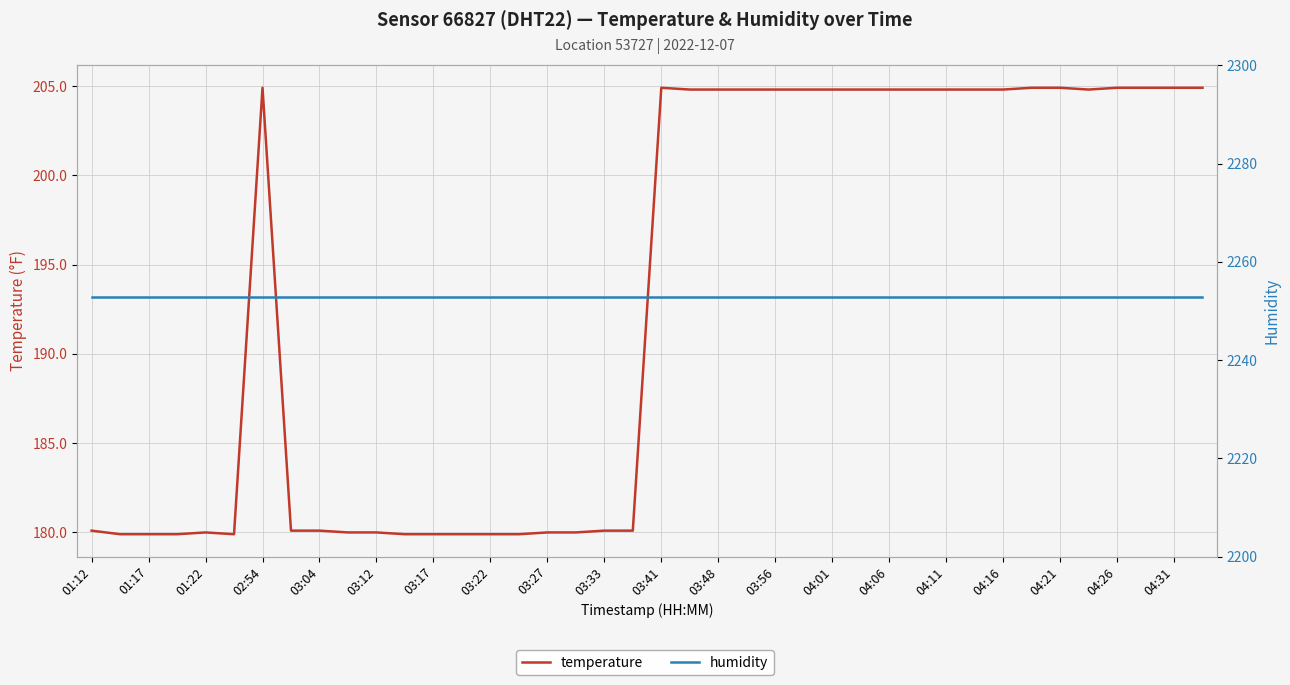

What is the average value of the temperature series?

193.0